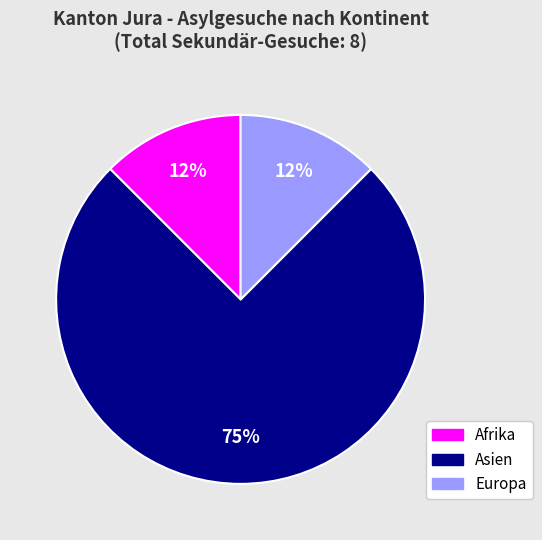

To the nearest percent, what is the average slice percentage?

33%